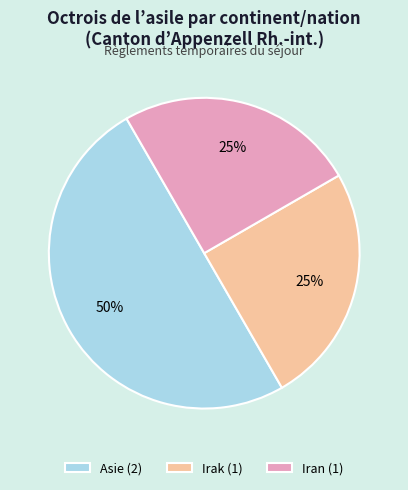

To the nearest percent, what is the average slice percentage?

33%